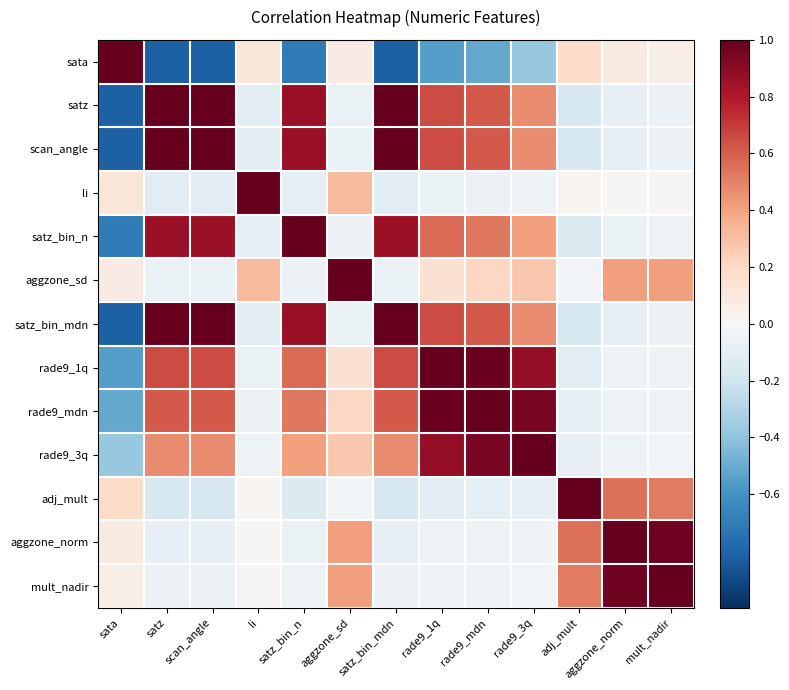

What is the difference between the highest and lowest values at satz?

1.8